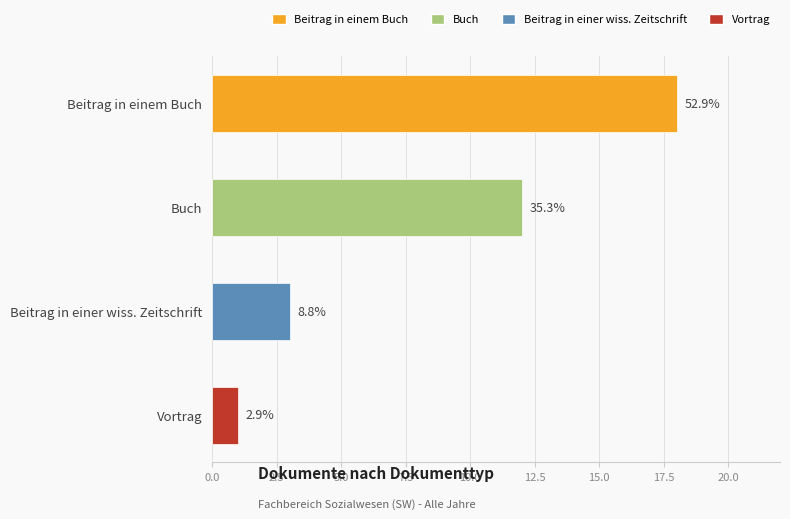

Are the bars horizontal?

Yes